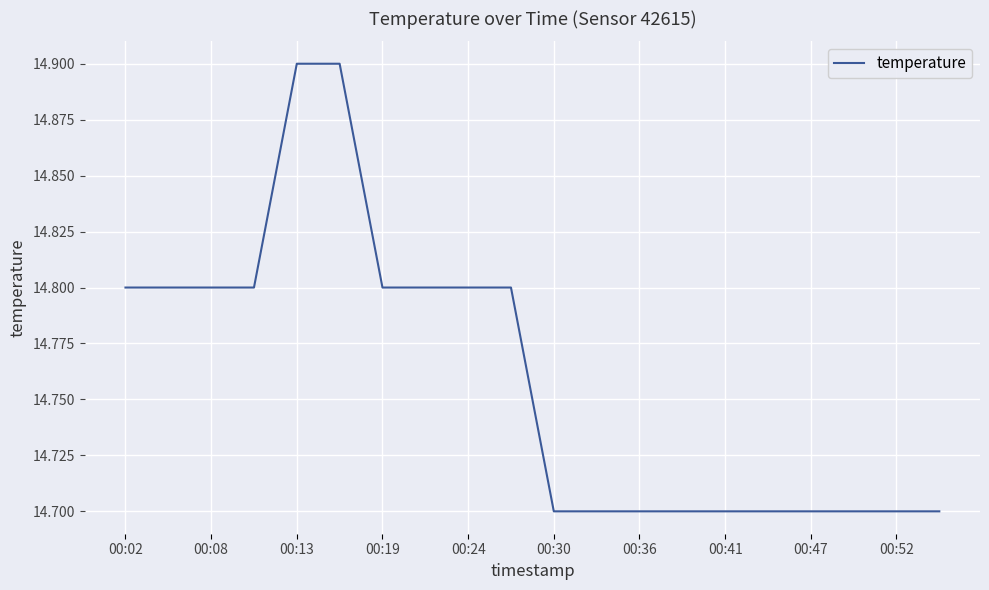

What is the minimum value shown in the chart?

14.7